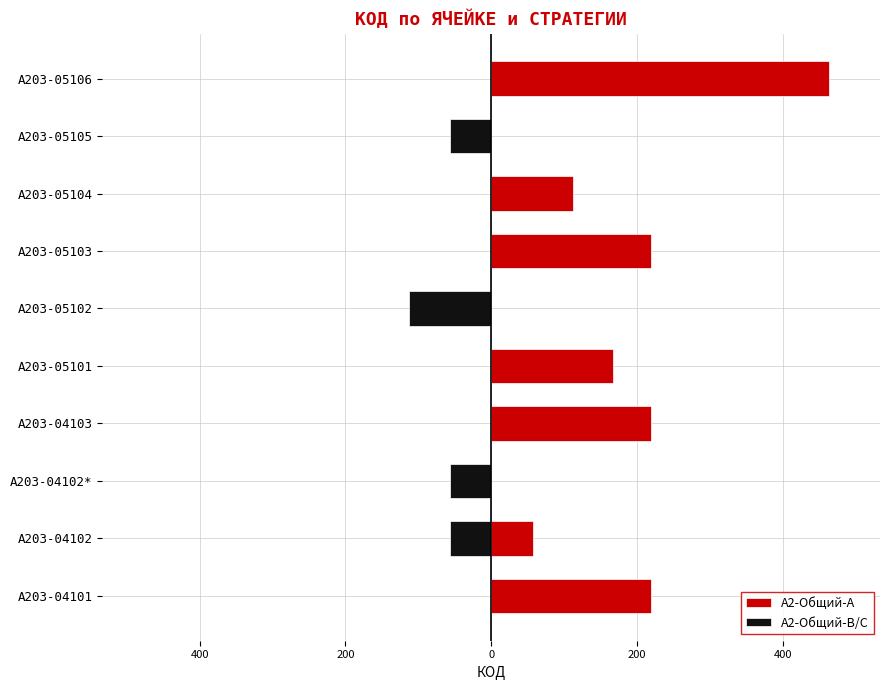

What is the minimum value for A2-Общий-B/C?

-112.0